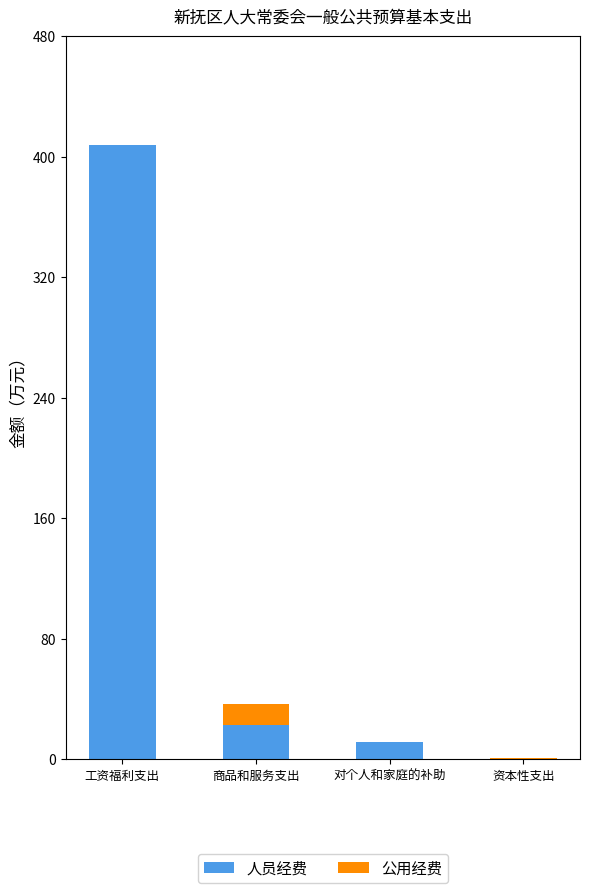

Is it true that 人员经费 equals 22.8 at 商品和服务支出?

True